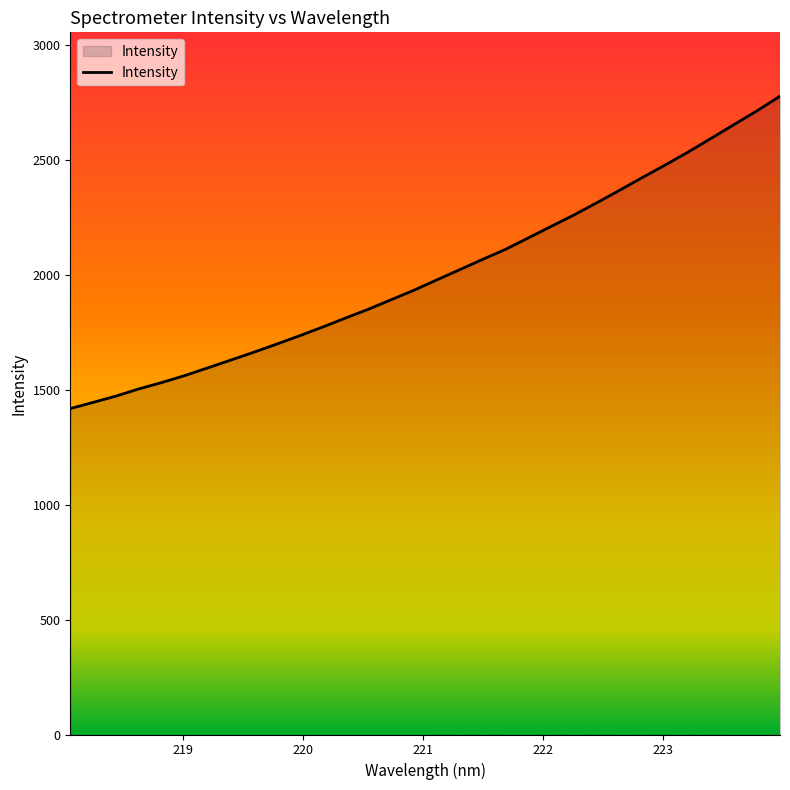

What is the greatest value displayed?

2777.3